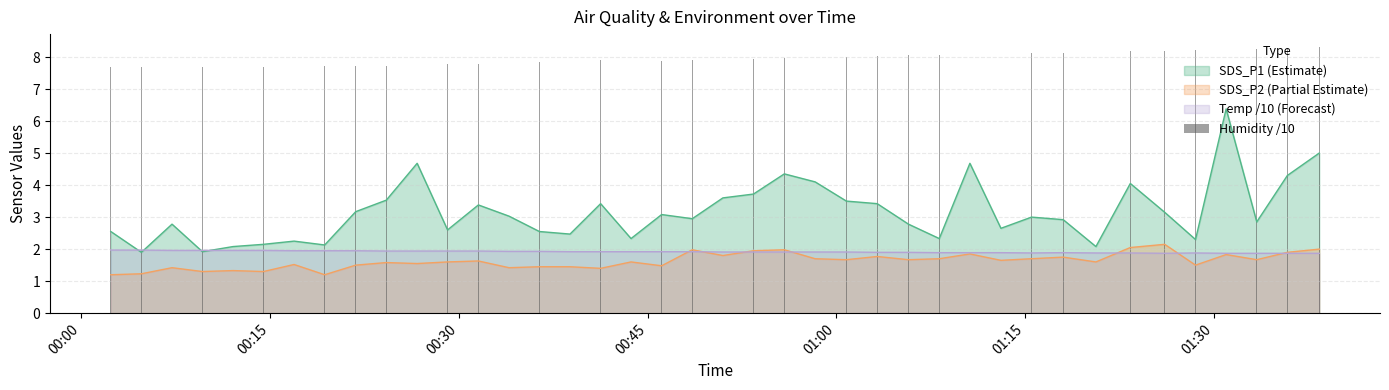

True or false: SDS_P2 (Partial Estimate) and SDS_P1 (Estimate) cross at least once.

False